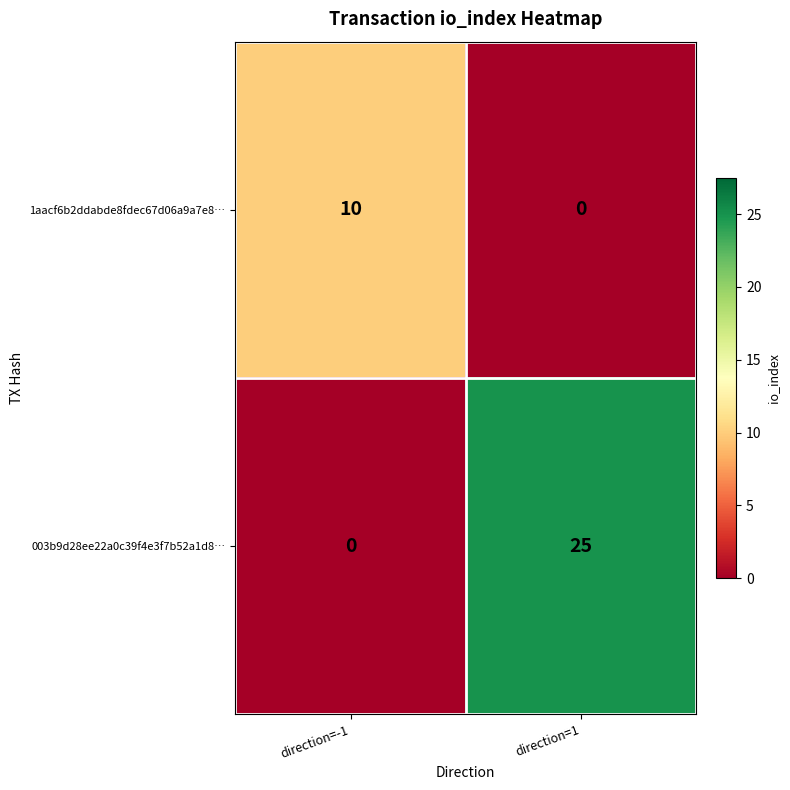

How many positive values does the 1aacf6b2ddabde8fdec67d06a9a7e8… series have?

1